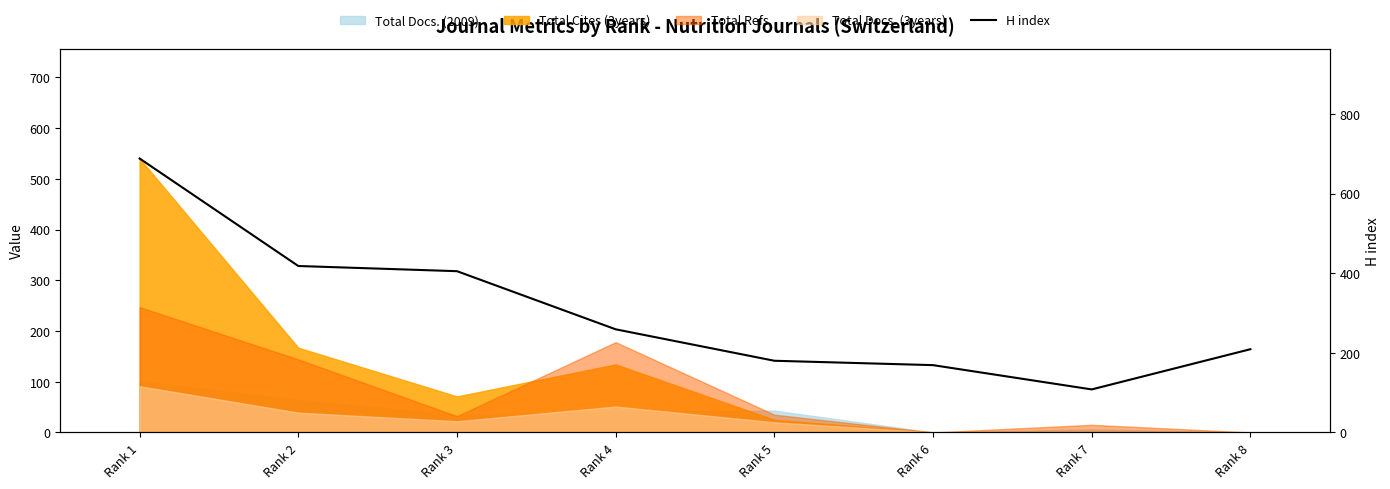

How many data points are above 259?

3